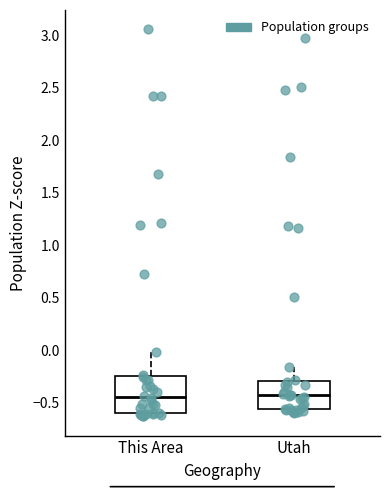

Where does the upper whisker of the box for This Area end on the y-axis? The values are not printed on the chart, so give them approximately, as read against the axis.

0.00